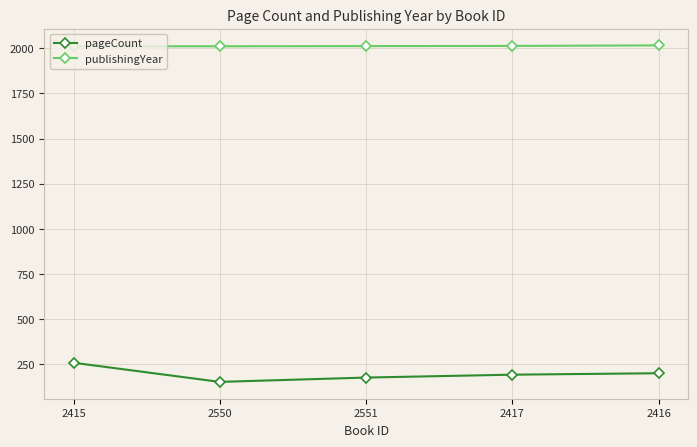

What is the greatest value displayed?

2016